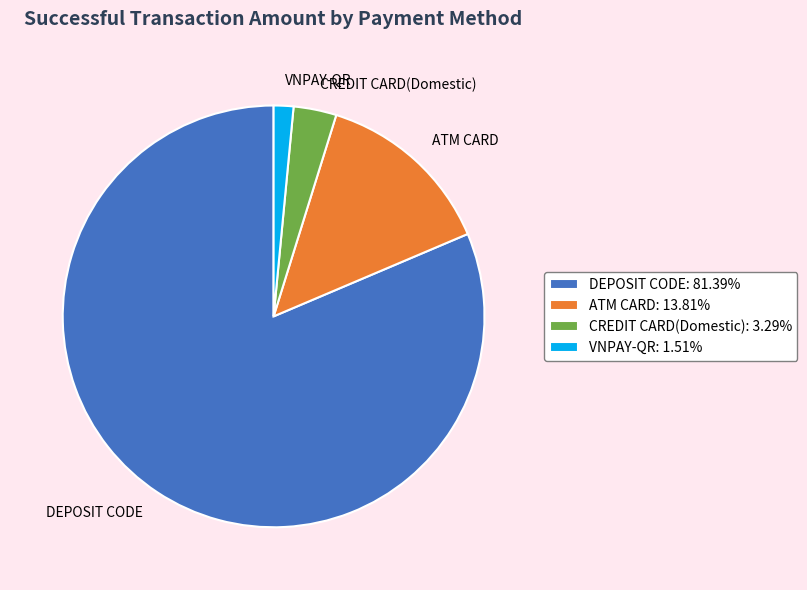

Which has a higher value, ATM CARD or VNPAY-QR?

ATM CARD